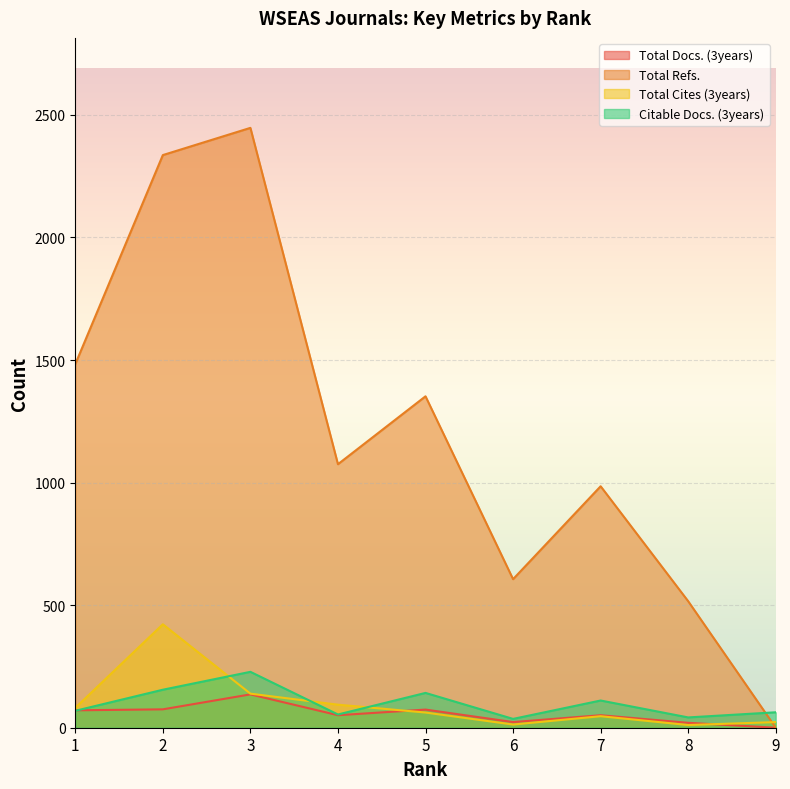

List the series in order of their peak value, lowest first.

Total Docs. (3years), Citable Docs. (3years), Total Cites (3years), Total Refs.